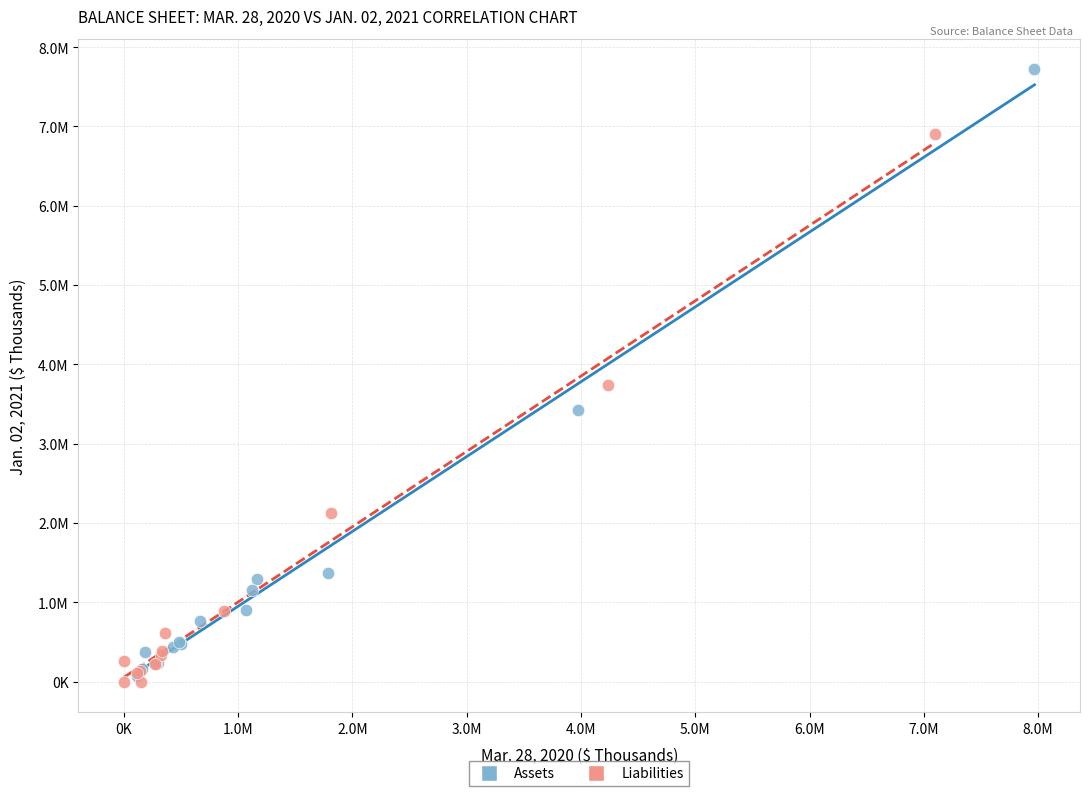

What are all the series names shown in the legend?

Assets, Liabilities